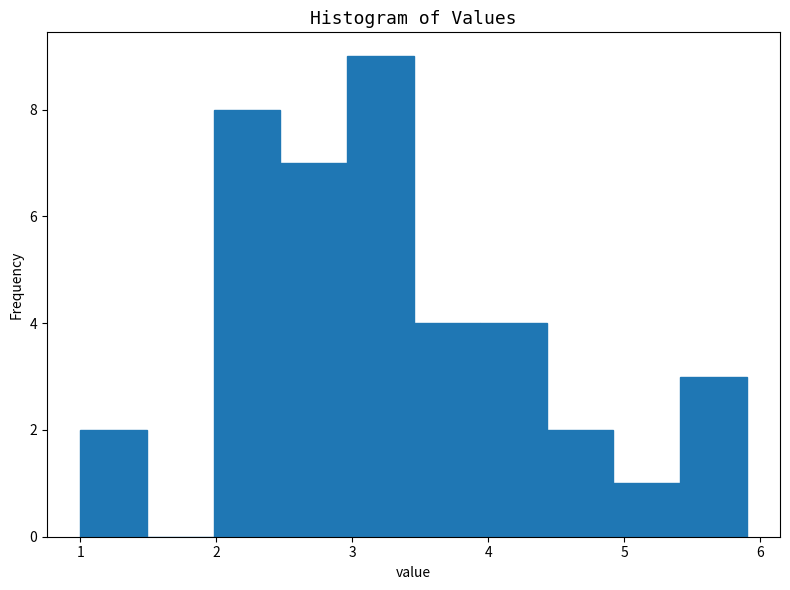

Reading left to right, list every bar in this chart as the range it spans on the x-axis followed by its height. Neither the bar edges nor the heights are printed on the chart, so give them approximately, as read against the axes.

1.00 to 1.49: 2
1.49 to 1.98: 0
1.98 to 2.47: 8
2.47 to 2.96: 7
2.96 to 3.45: 9
3.45 to 3.94: 4
3.94 to 4.43: 4
4.43 to 4.92: 2
4.92 to 5.41: 1
5.41 to 5.90: 3